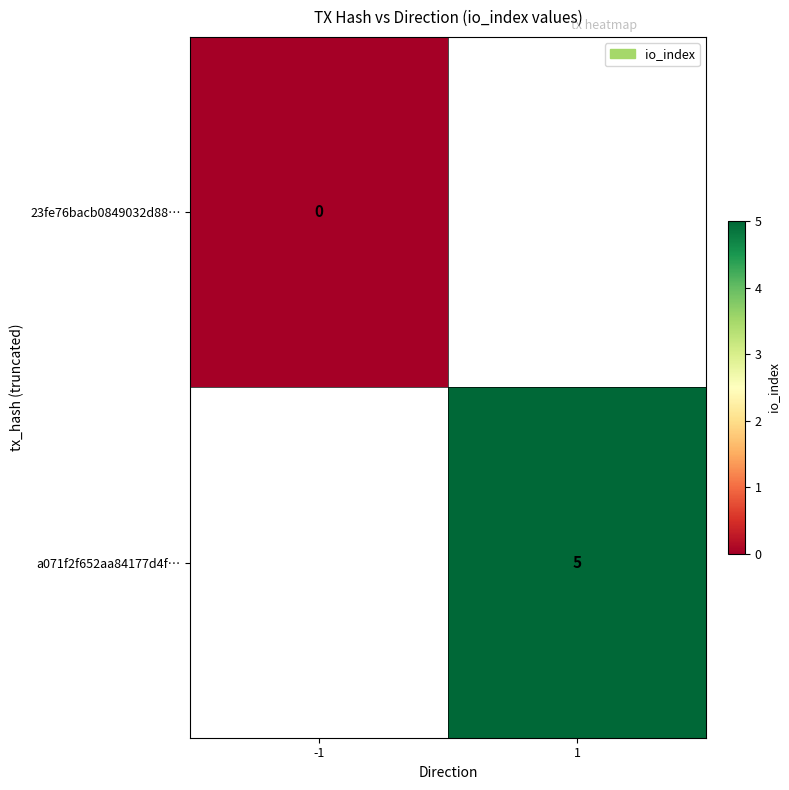

Is the value of a071f2f652aa84177d4f… at 1 greater than the value of 23fe76bacb0849032d88… at -1?

Yes